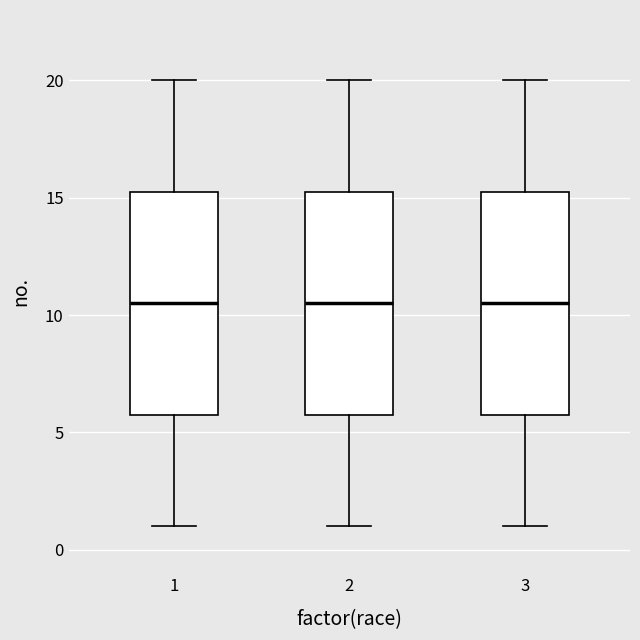

Reading left to right, read every box against the y-axis: the position of its median line, the range the box covers, and the ends of its whiskers. The values are not printed on the chart, so give them approximately, as read against the axis.

1: median 10.5, box 6.0 to 15.5, whiskers 1.0 to 20.0
2: median 10.5, box 6.0 to 15.5, whiskers 1.0 to 20.0
3: median 10.5, box 6.0 to 15.5, whiskers 1.0 to 20.0